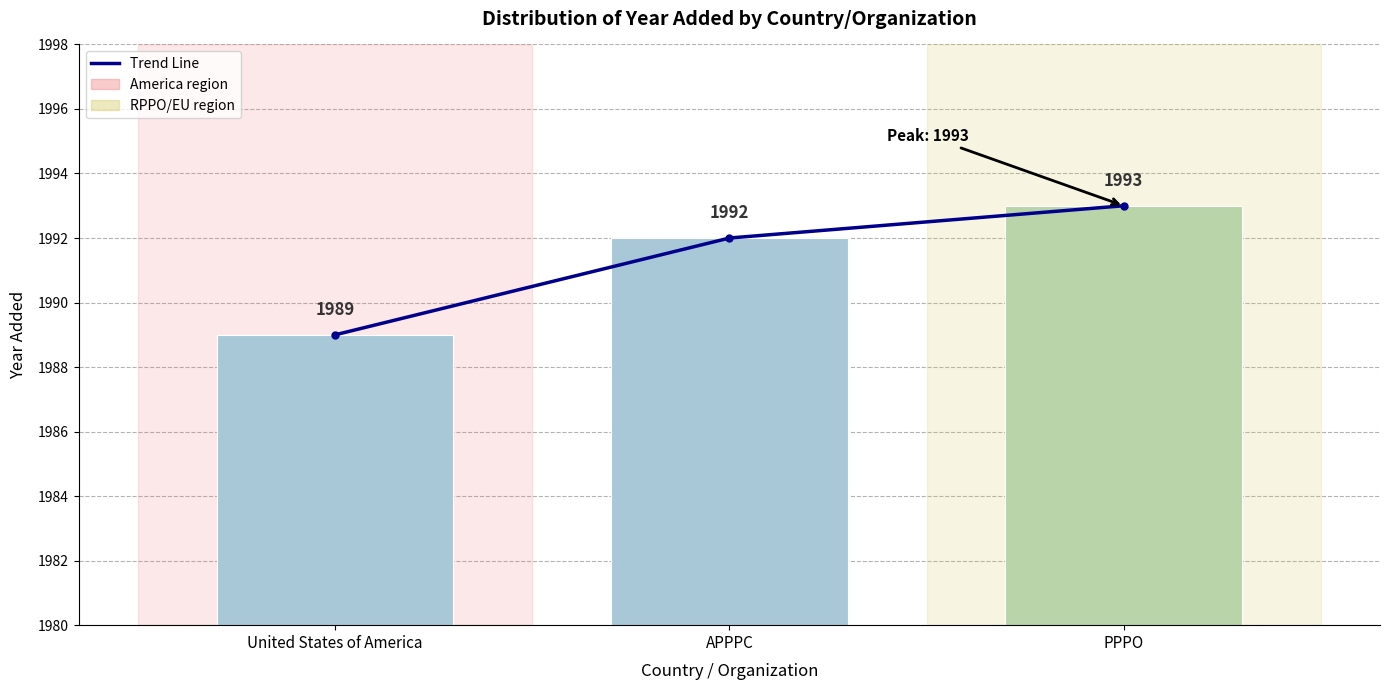

Which series has the largest total across all categories?

Trend Line